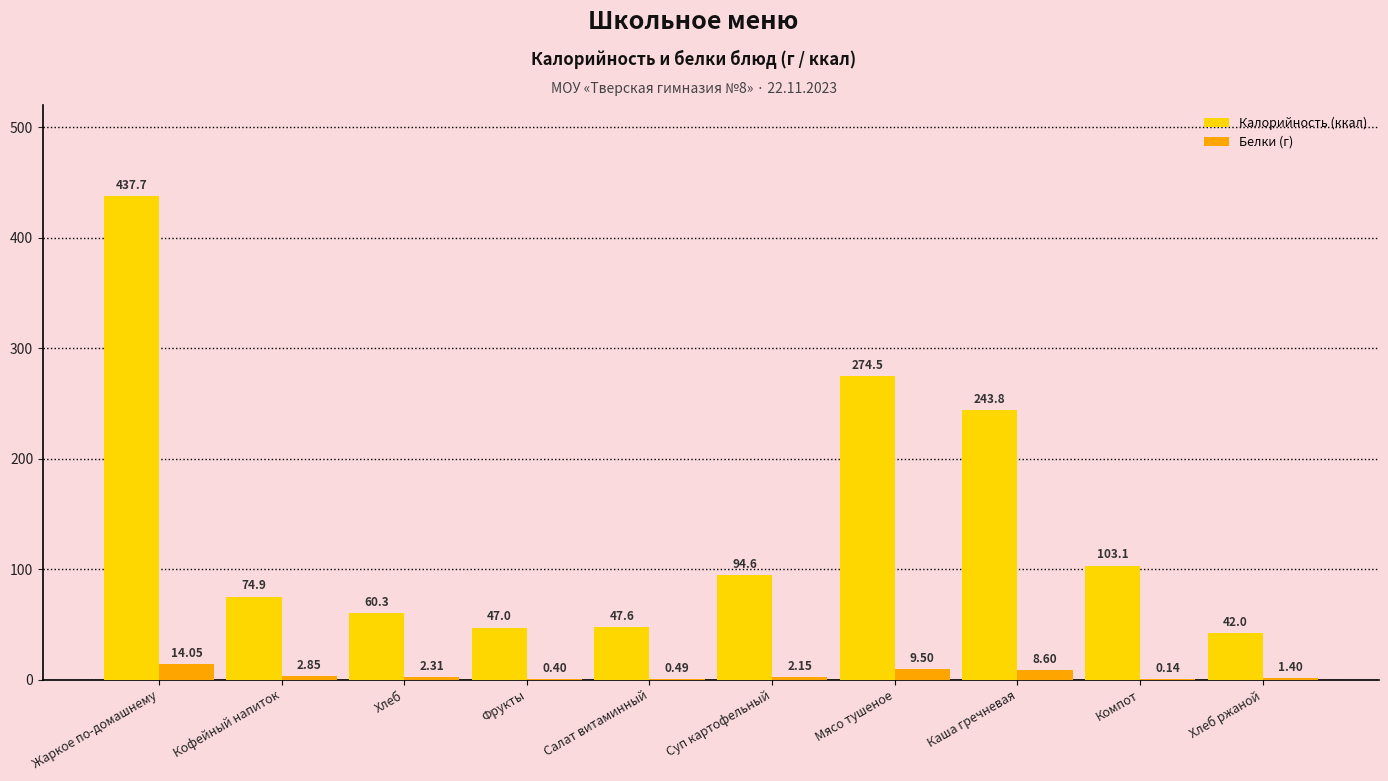

Count the number of categories in the chart.

10